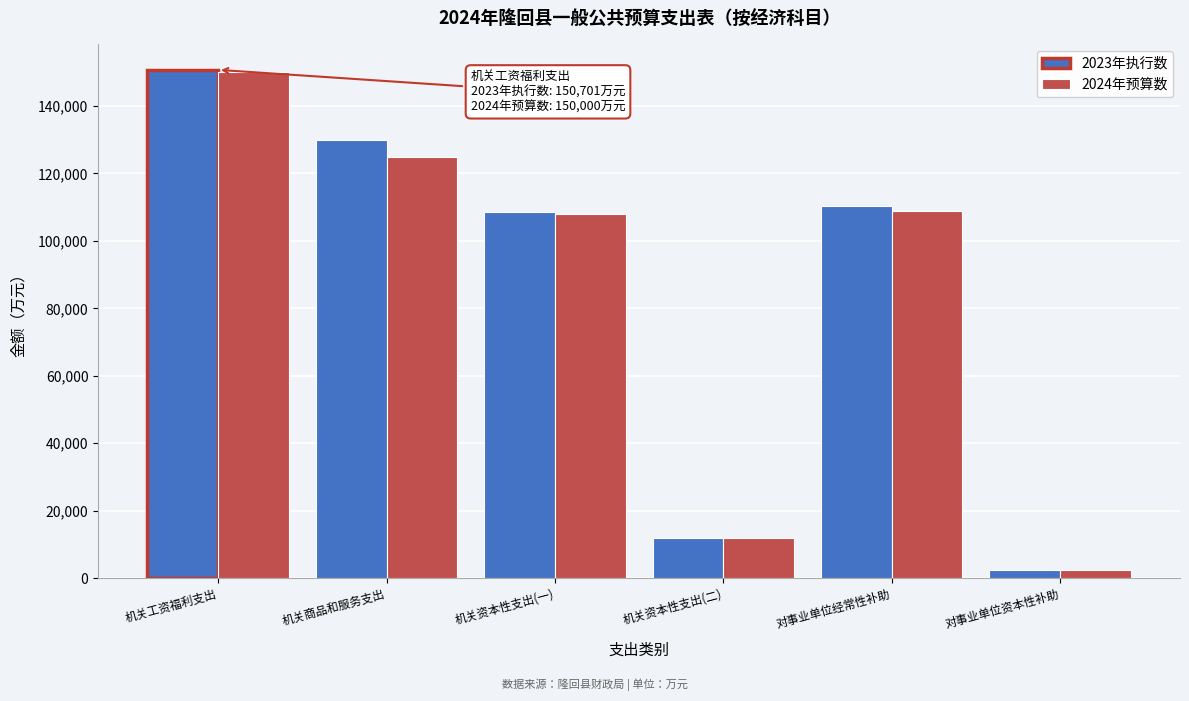

Reading left to right, extract all data points from this chart.

2023年执行数: 机关工资福利支出=150701	机关商品和服务支出=129773	机关资本性支出(一)=108656	机关资本性支出(二)=12019	对事业单位经常性补助=110378	对事业单位资本性补助=2499
2024年预算数: 机关工资福利支出=150000	机关商品和服务支出=125000	机关资本性支出(一)=108000	机关资本性支出(二)=11842	对事业单位经常性补助=109000	对事业单位资本性补助=2414